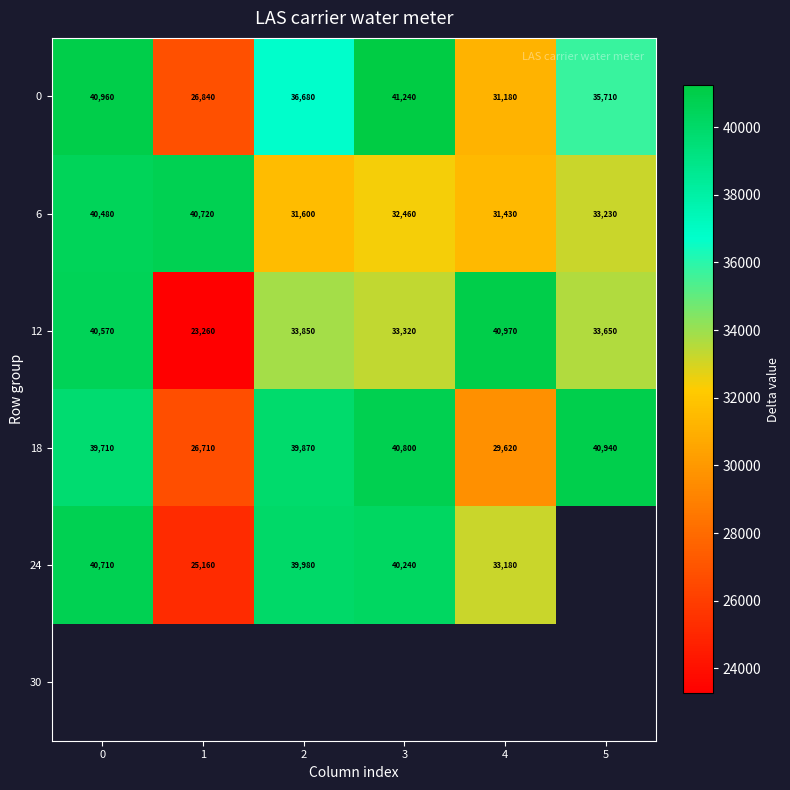

What is the difference between the highest and lowest values at 3?

8780.0